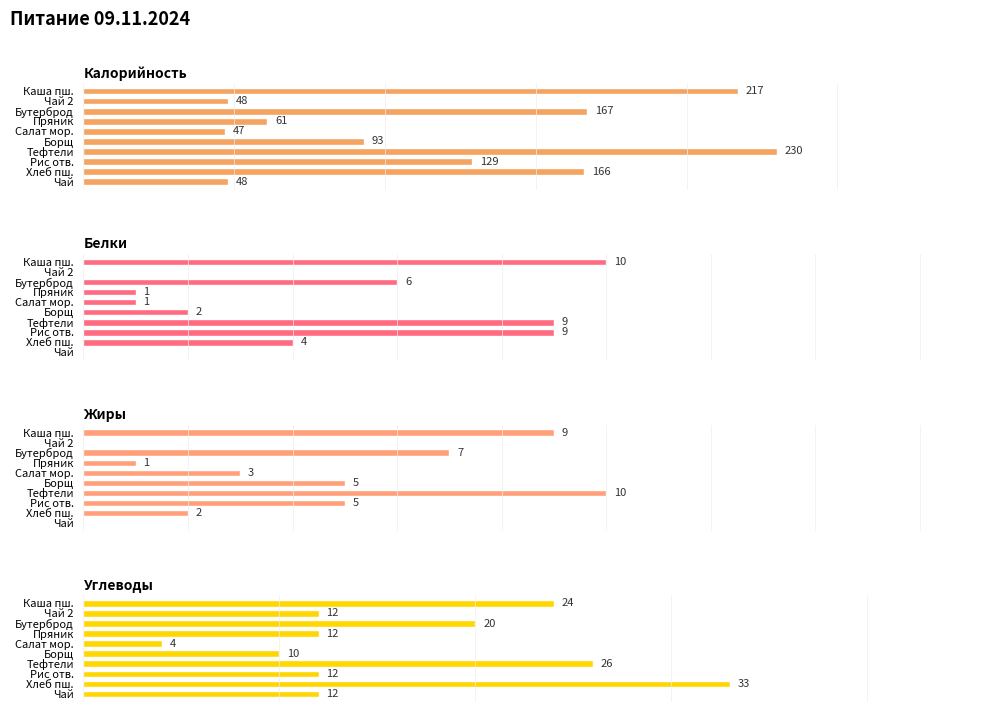

What is the value of the Жиры bar at the 4th from the left?

1